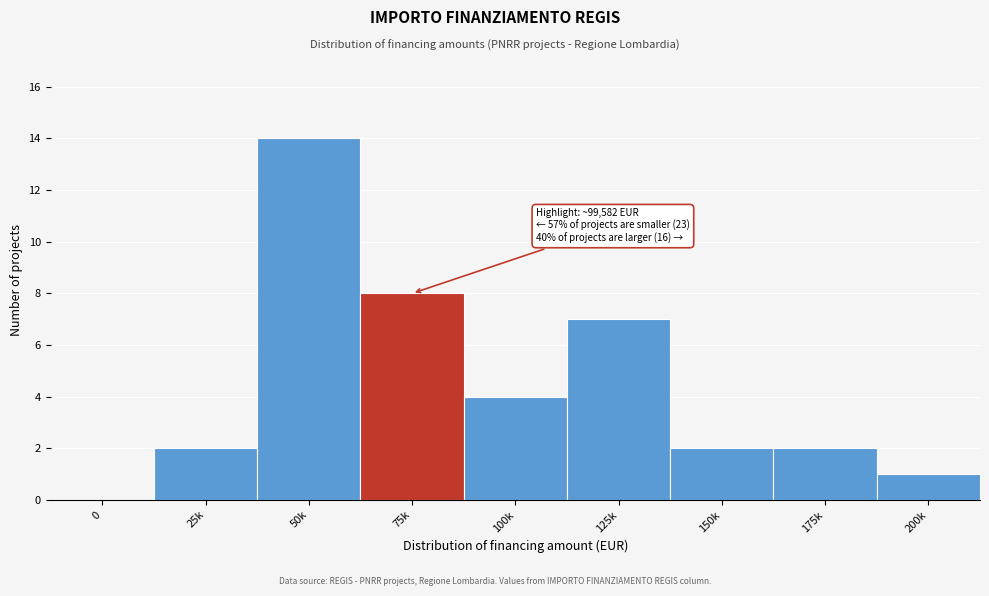

Reading right to left, list all the values displayed in this chart.

200k=1	175k=2	150k=2	125k=7	100k=4	75k=8	50k=14	25k=2	0=0